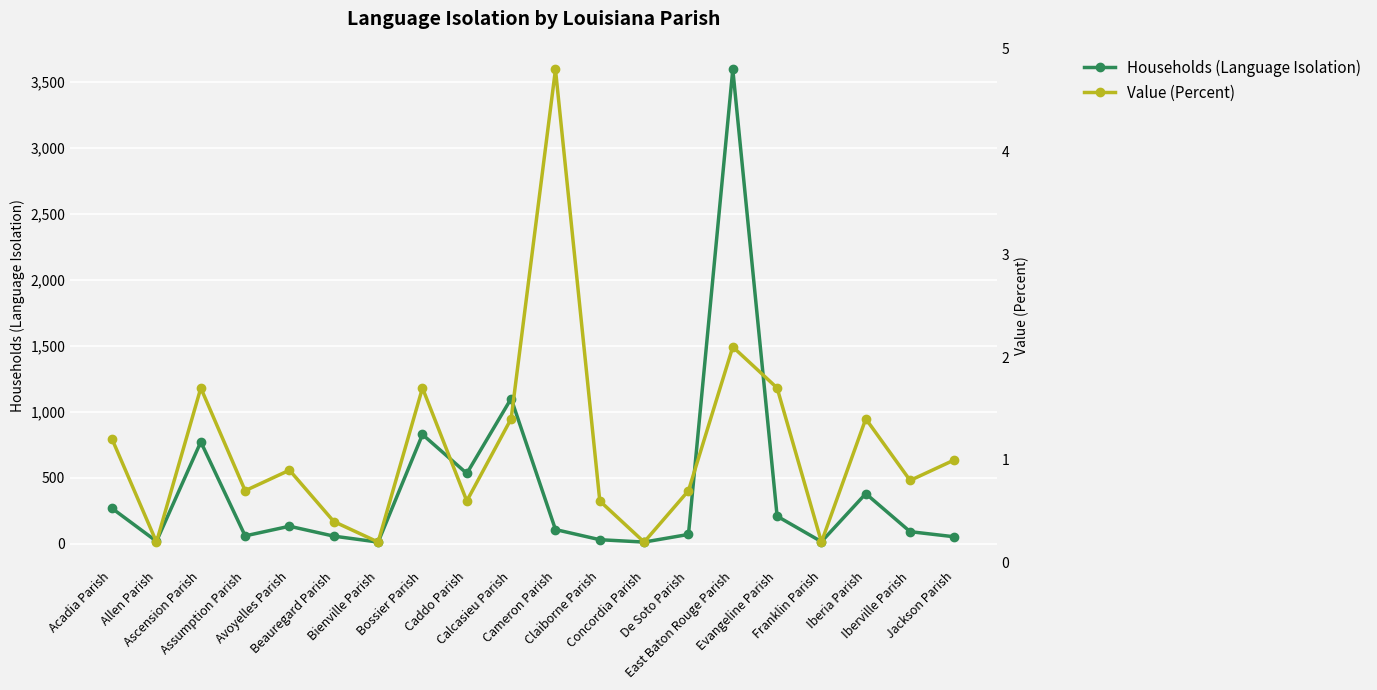

At how many categories does at least one series exceed 239?

7